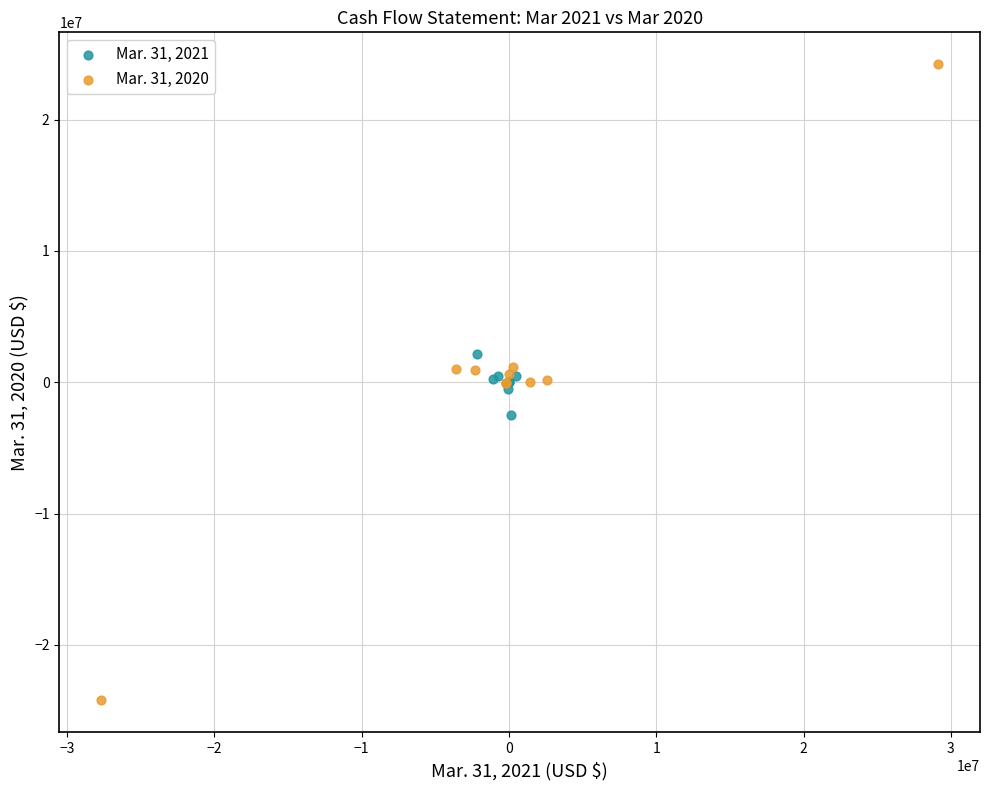

Which series reaches the minimum Y coordinate?

Mar. 31, 2020